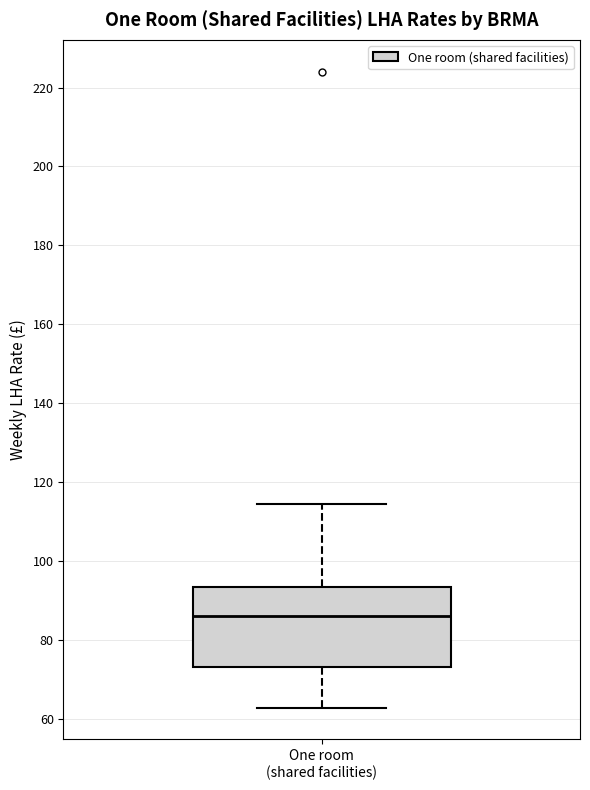

Transcribe this box plot: give where the median line is, the range the box spans, and where the two whiskers end, as read against the y-axis. The values are not printed on the chart, so give them approximately, as read against the axis.

median 86, box 74 to 94, whiskers 62 to 114